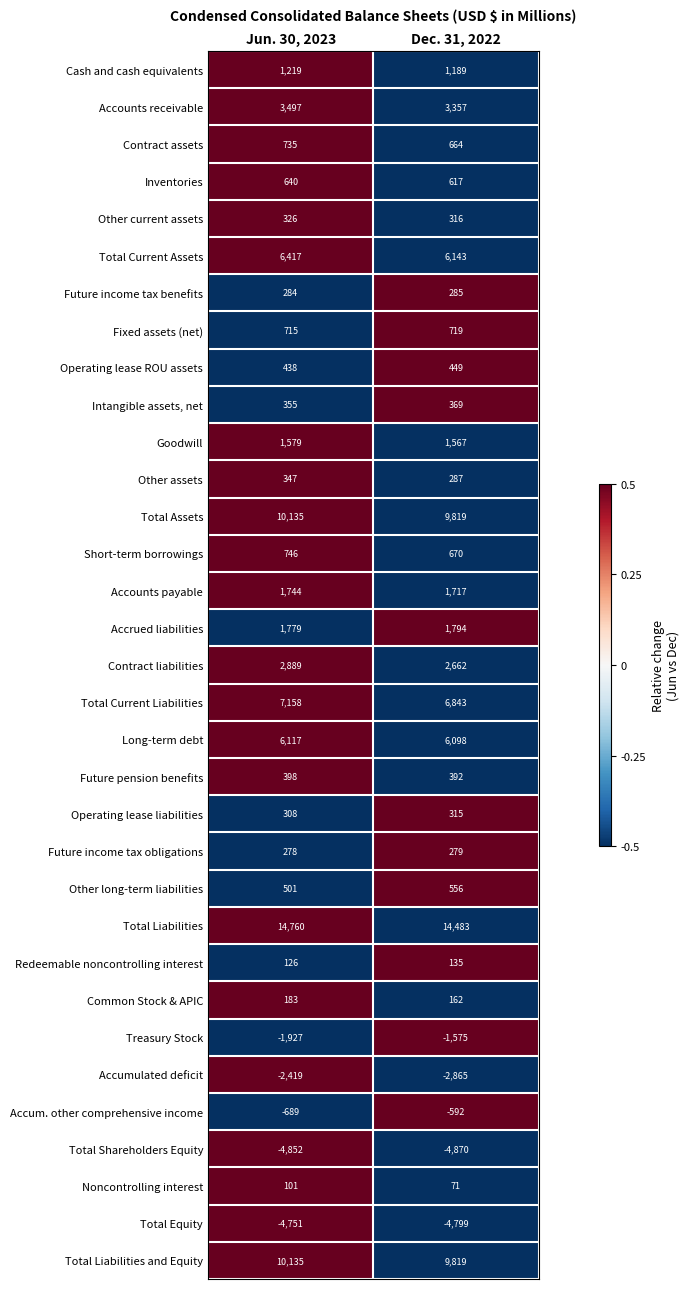

At which label is Fixed assets (net) closest to 717?

Jun. 30, 2023